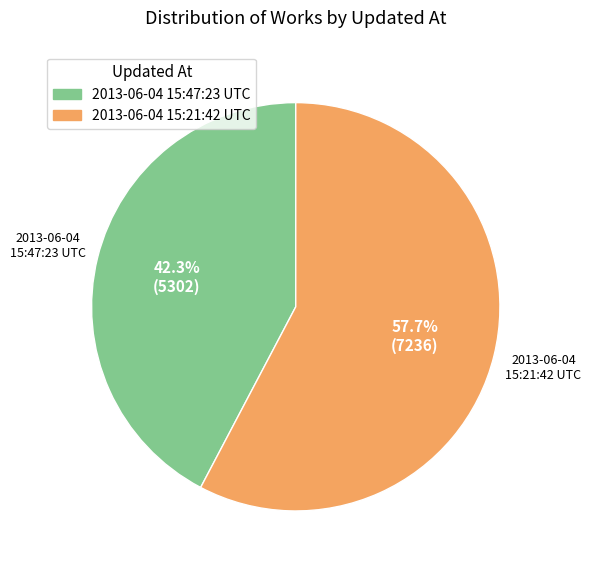

Do 2013-06-04 15:21:42 UTC and 2013-06-04 15:47:23 UTC together represent more than half of the pie?

Yes